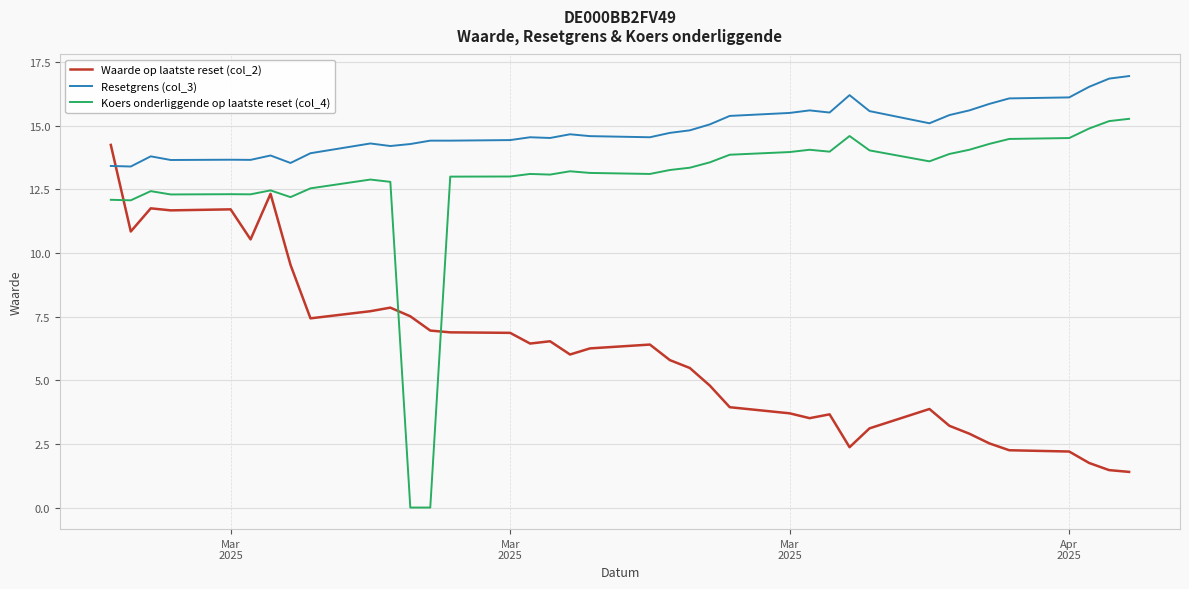

Which series has the largest total across all categories?

Resetgrens (col_3)